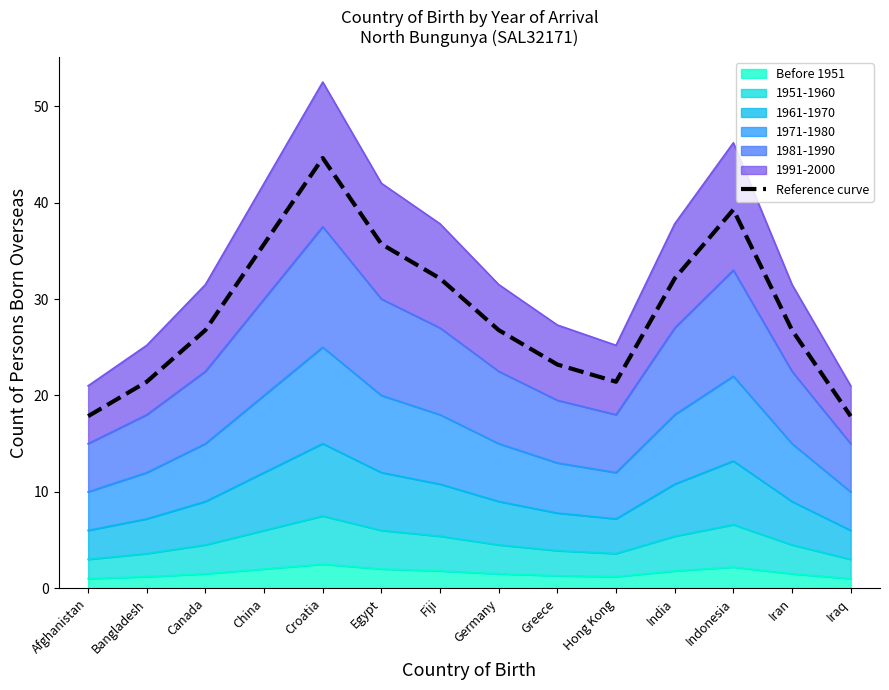

List the labels in order of value, largest first.

Croatia, Indonesia, China, Egypt, Fiji, India, Canada, Germany, Iran, Greece, Bangladesh, Hong Kong, Afghanistan, Iraq